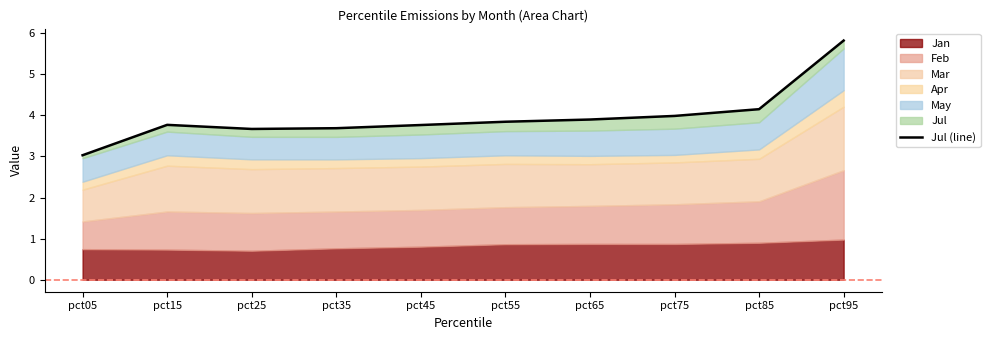

What is the difference between the maximum and minimum values?

2.8